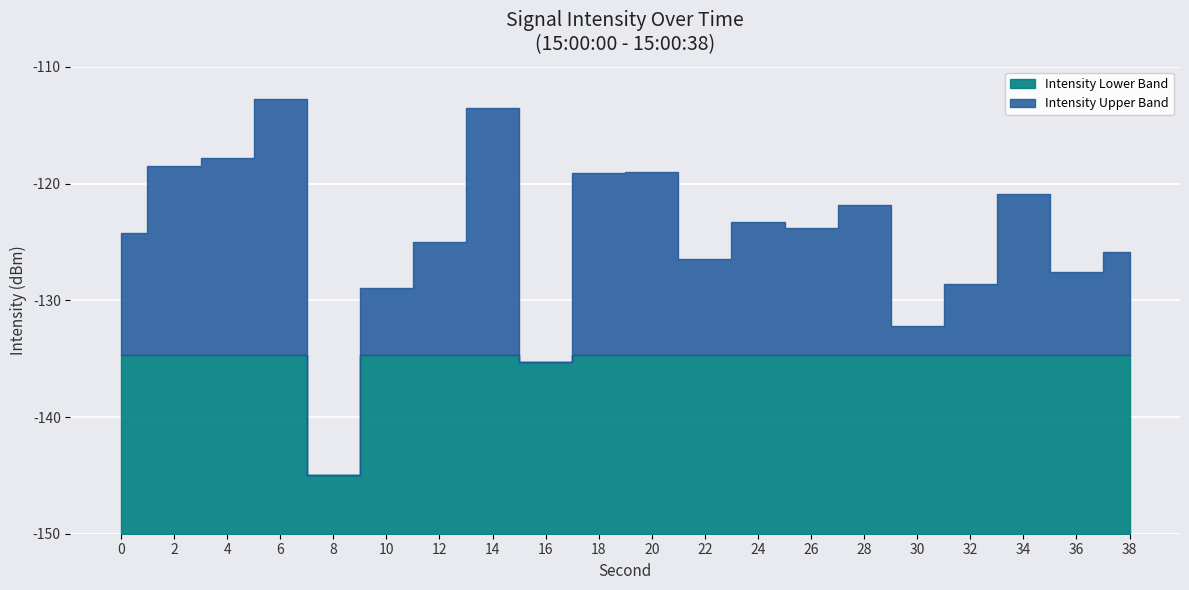

What is the sum of all values?

-2489.8